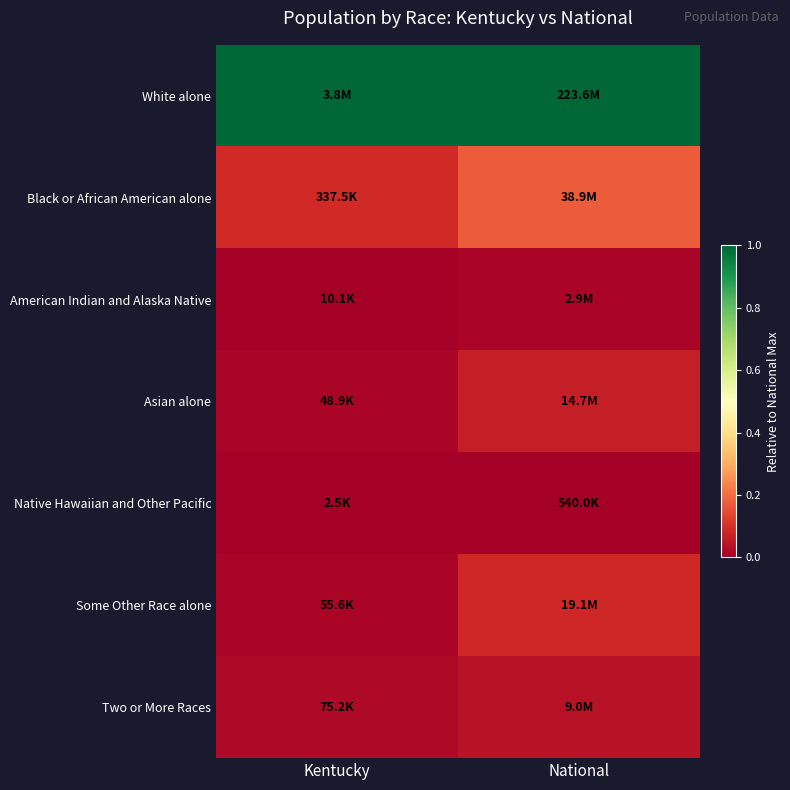

What is the spread (max minus min) of values at National?

1.0